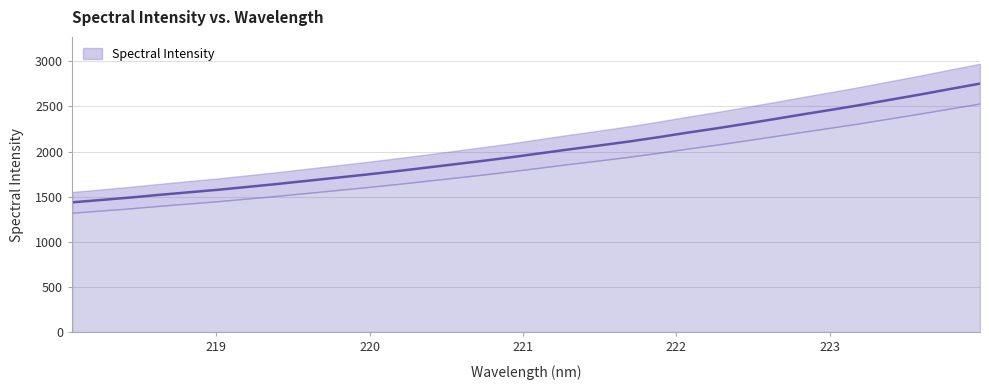

What is the greatest value displayed?

2752.1